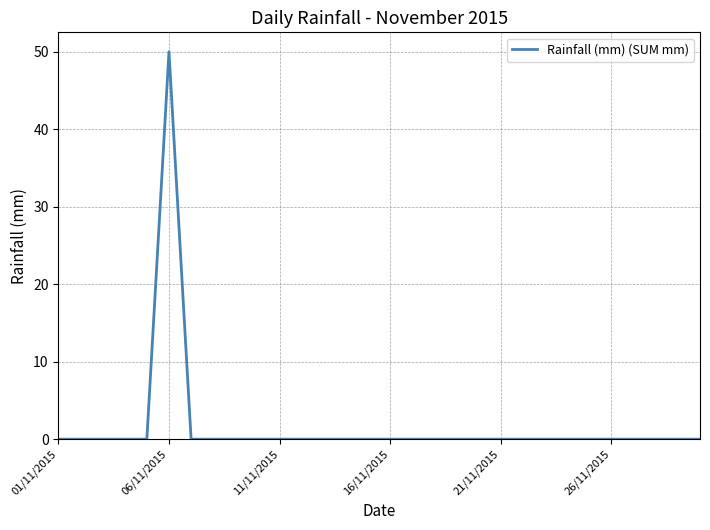

What is the difference between the maximum and minimum values?

50